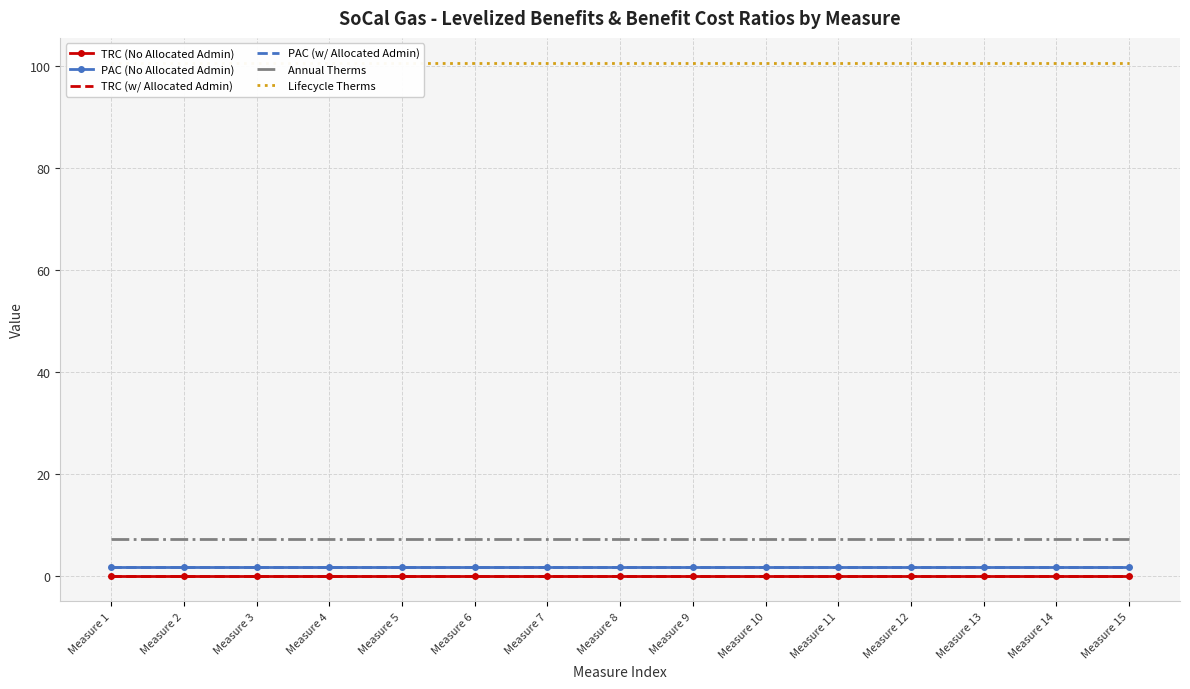

List the labels in order of TRC (w/ Allocated Admin) value, largest first.

Measure 1, Measure 2, Measure 3, Measure 4, Measure 5, Measure 6, Measure 7, Measure 8, Measure 9, Measure 10, Measure 11, Measure 12, Measure 13, Measure 14, Measure 15